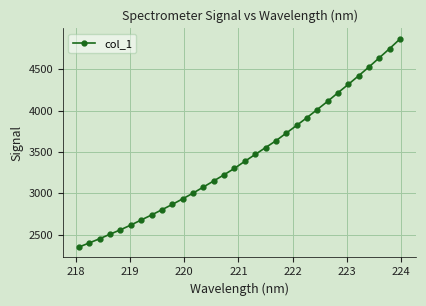

What is the sum of all values?

110000.0